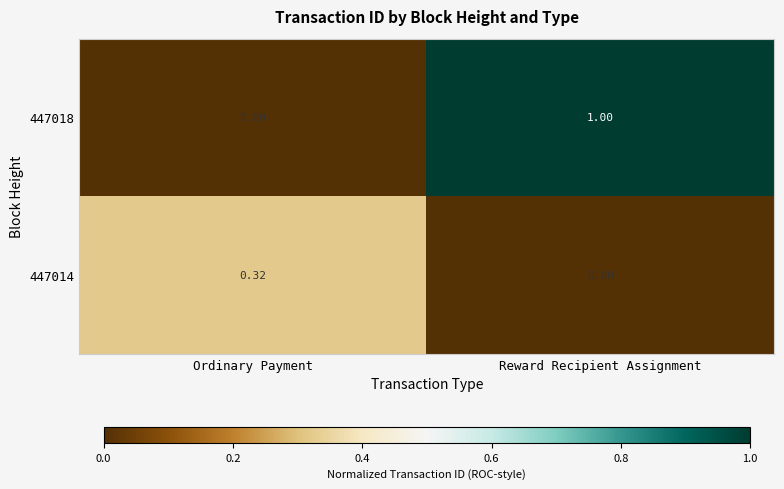

Which category has the highest value in the 447014 series?

Ordinary Payment